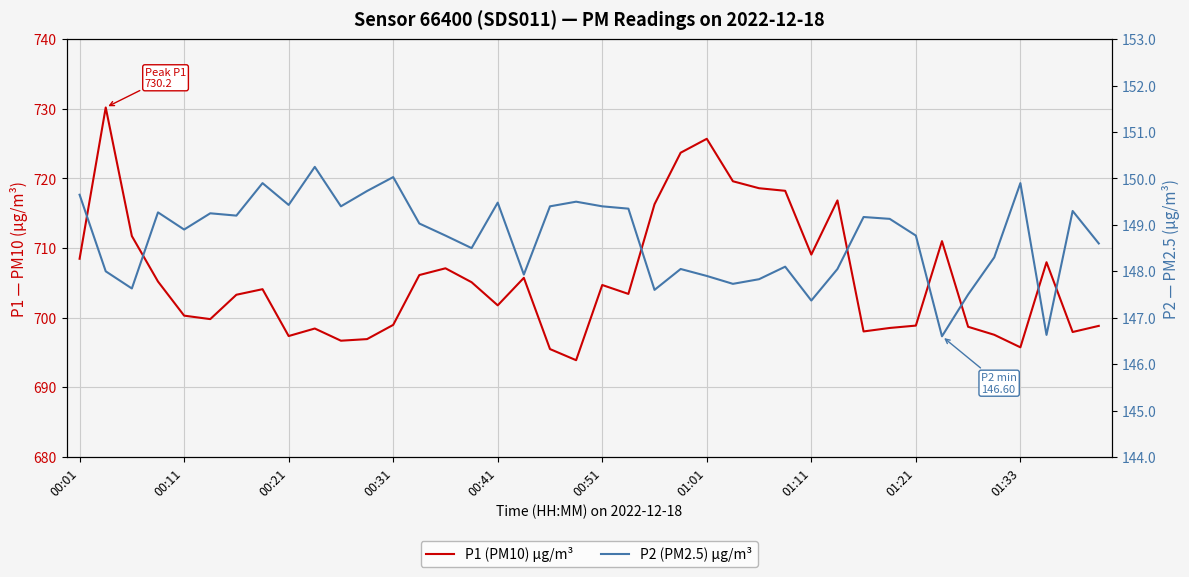

Which has a higher value, 21 or 24?

24